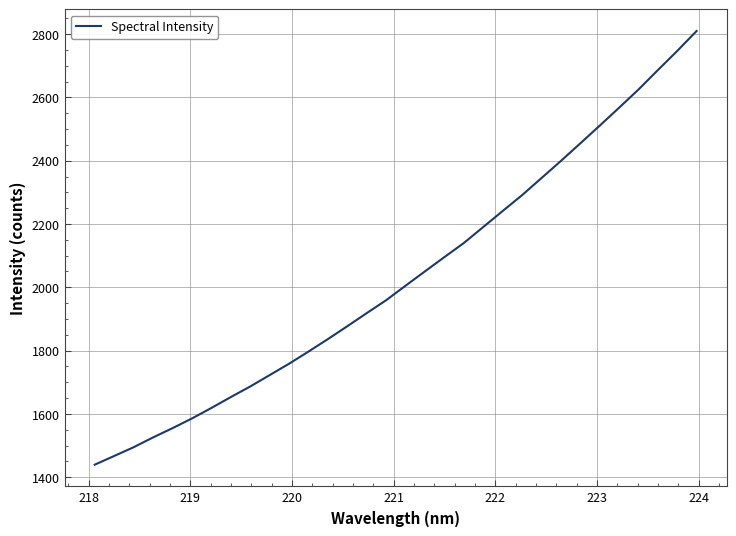

What is the minimum value shown in the chart?

1439.8